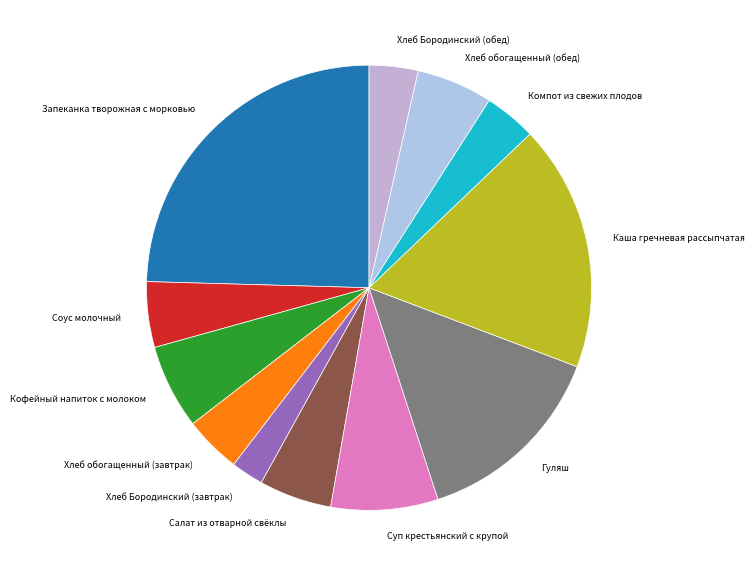

Which has a higher value, Запеканка творожная с морковью or Суп крестьянский с крупой?

Запеканка творожная с морковью